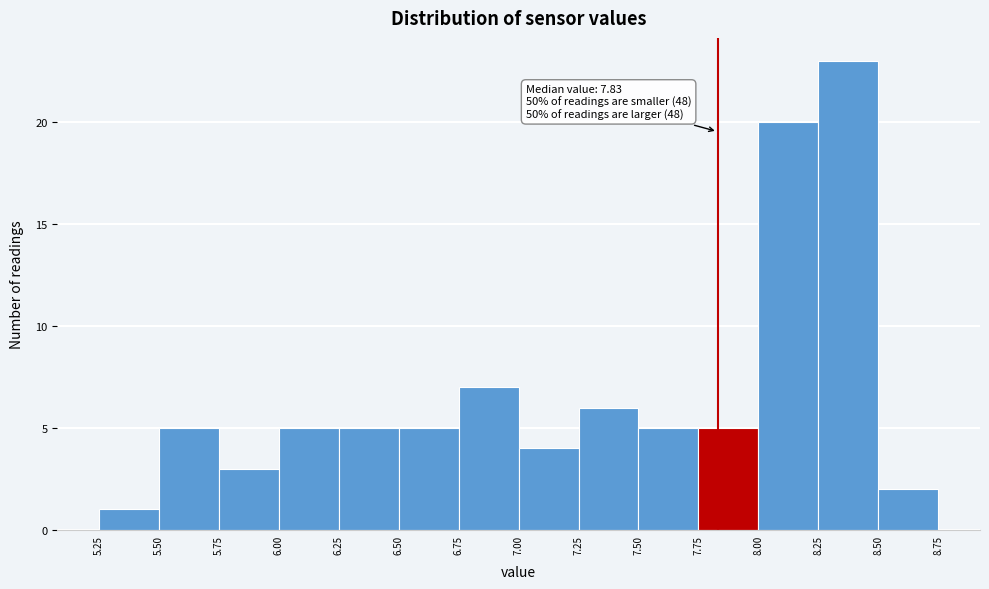

Over which range of the x-axis is the bar tallest?

8.25 to 8.50